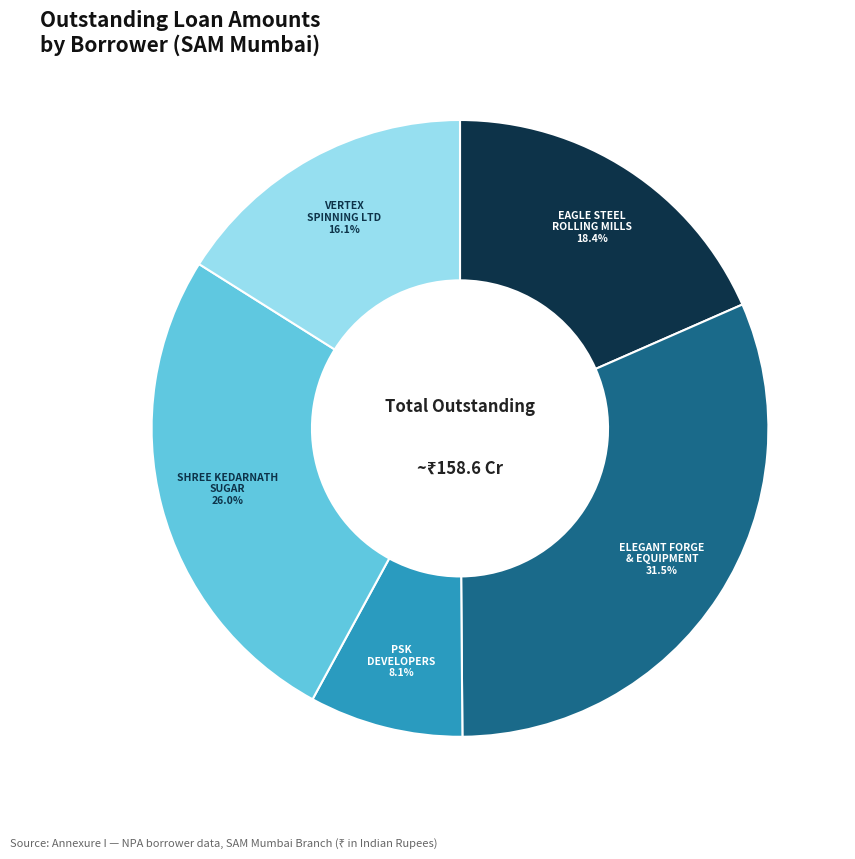

Is there any slice that represents more than half of the pie?

No